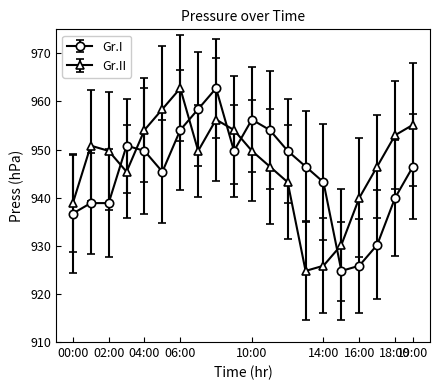

Reading right to left, what are all the values shown in this chart?

Gr.I: 946.5	940.0	930.2	925.9	924.8	943.2	946.5	949.7	954.1	956.2	949.7	962.8	958.4	954.1	945.4	949.7	950.8	938.9	938.9	936.7
Gr.II: 955.2	953.0	946.5	940.0	930.2	925.9	924.8	943.2	946.5	949.7	954.1	956.2	949.7	962.8	958.4	954.1	945.4	949.7	950.8	938.9